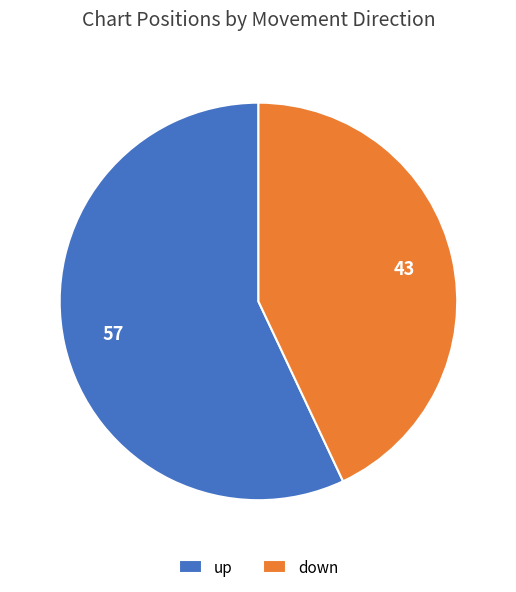

Combined, do up and down account for over 50%?

Yes